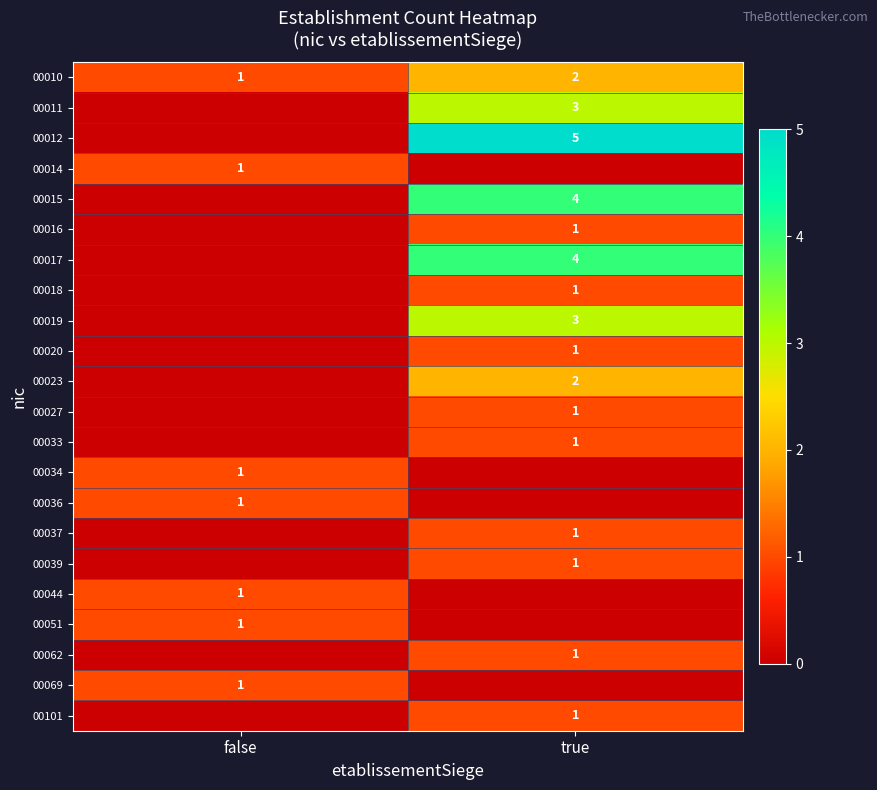

The value of 00017 at true is 6. True or false?

False